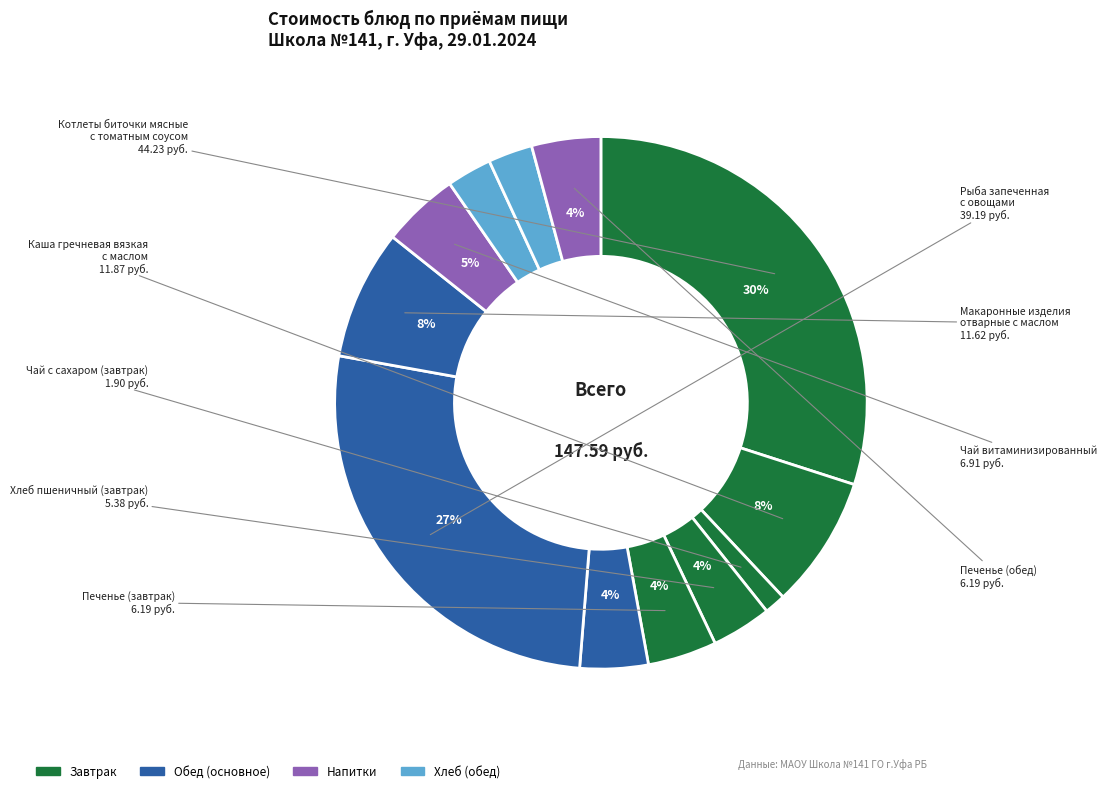

Which slice is the largest?

Котлеты биточки
мясные с томатным соусом